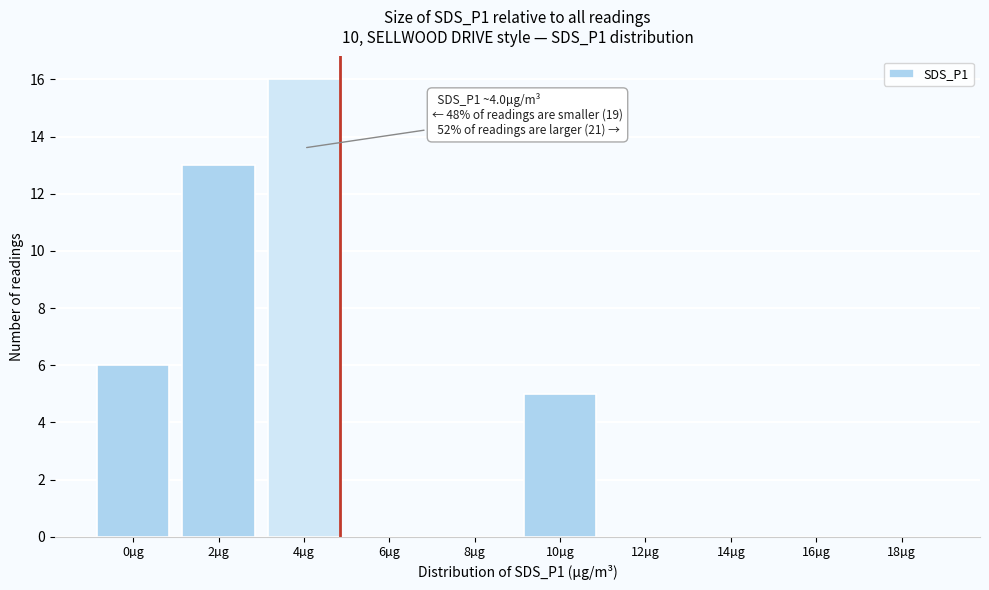

Reading right to left, transcribe all the data shown in this chart.

18µg=0	16µg=0	14µg=0	12µg=0	10µg=5	8µg=0	6µg=0	4µg=16	2µg=13	0µg=6